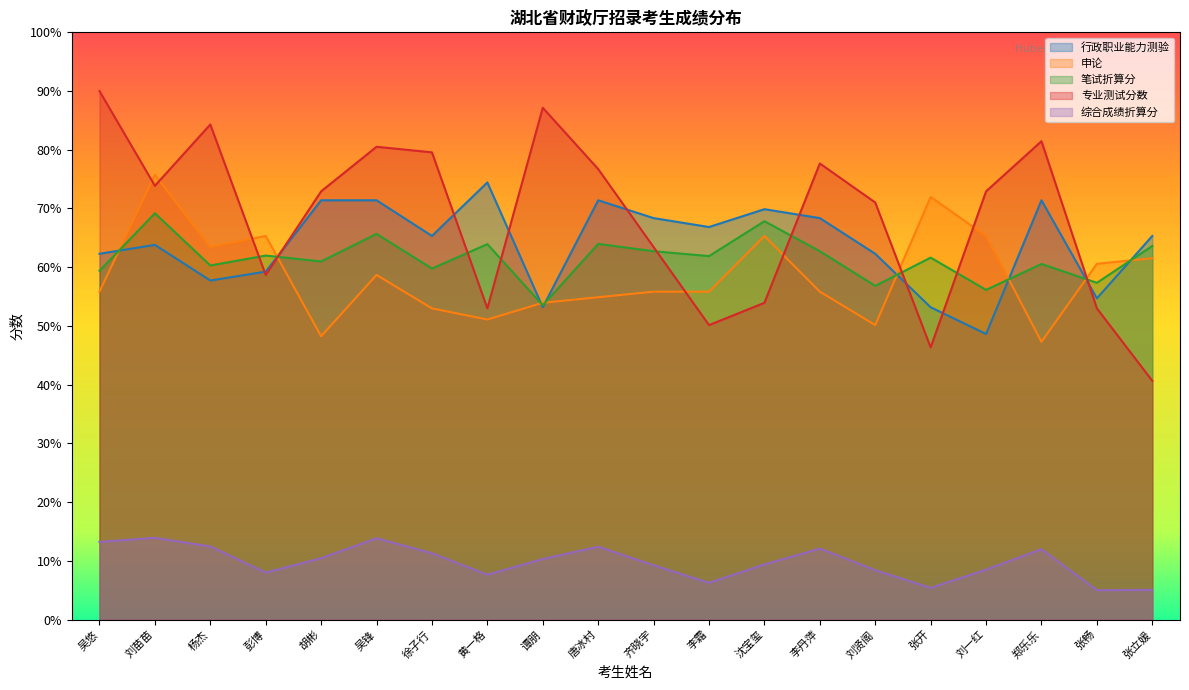

Where is the first local minimum for 申论?

杨杰